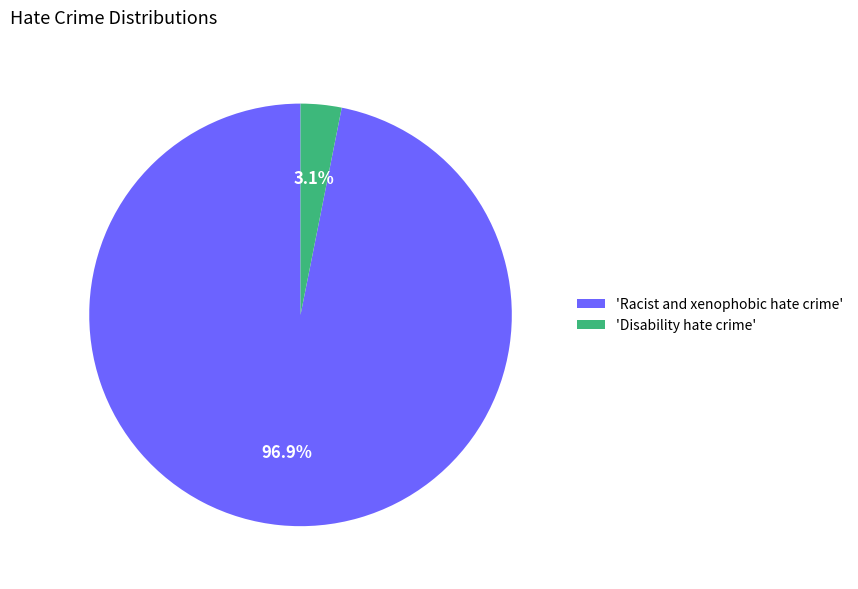

Which category accounts for the majority?

'Racist and xenophobic hate crime'